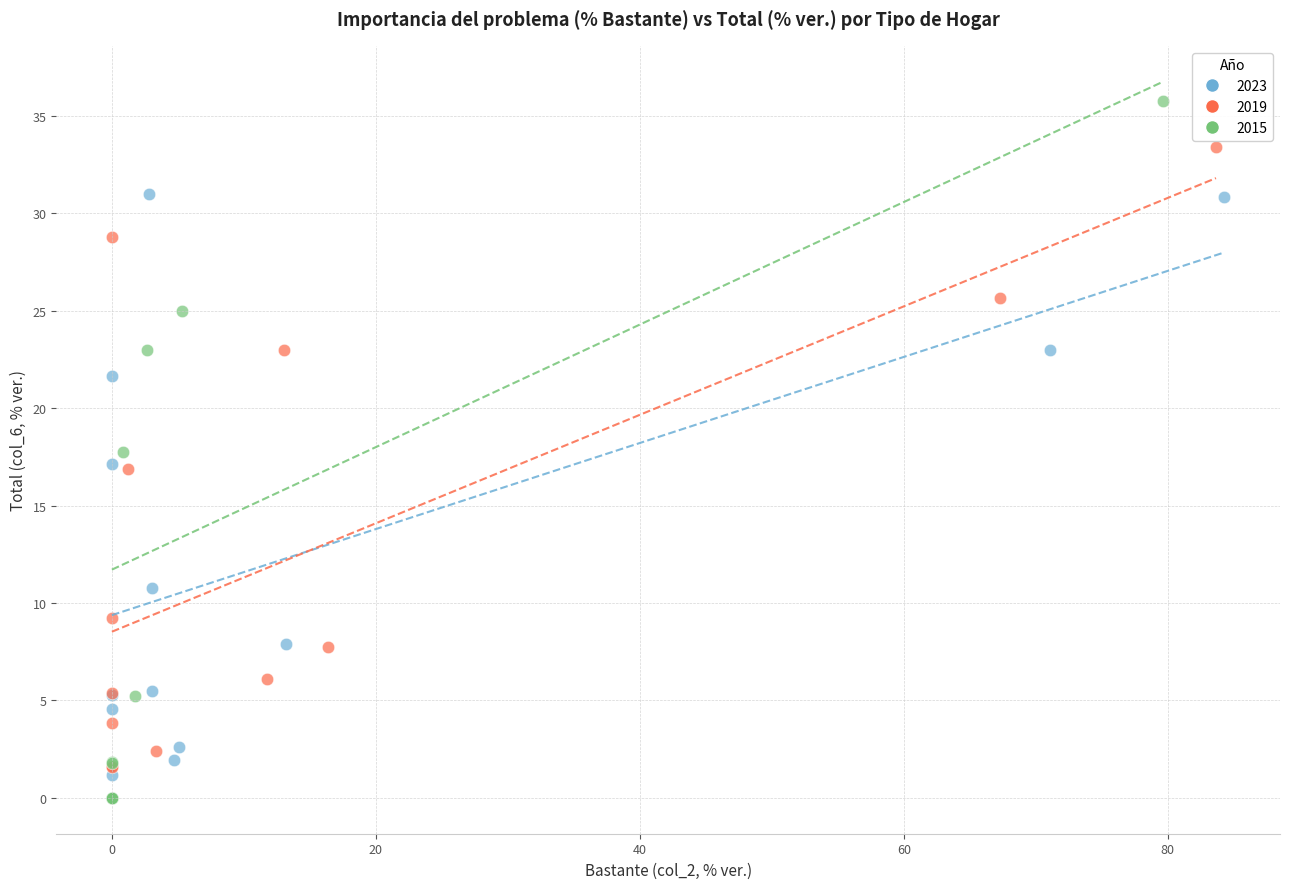

Which series has the widest spread of Y values?

2015